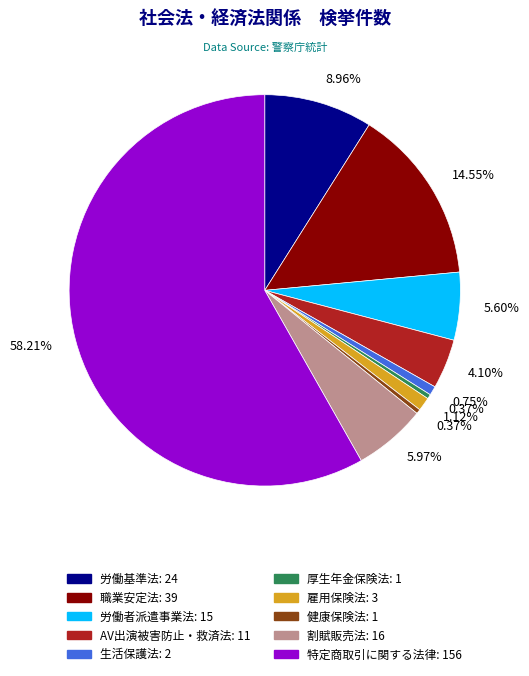

Is there a majority slice in this chart?

Yes